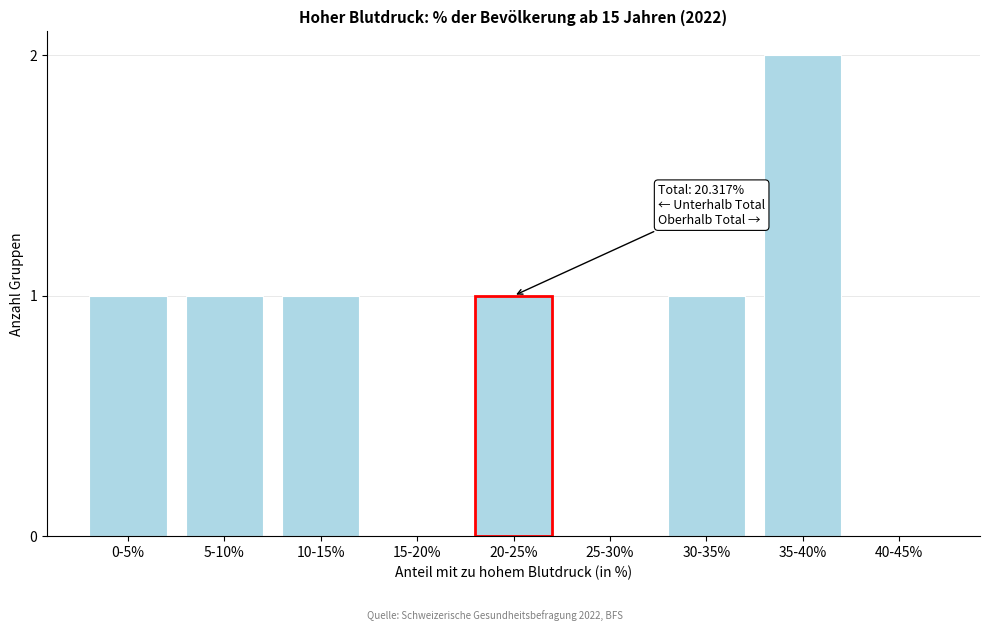

Reading right to left, extract all data points from this chart.

40-45%=0	35-40%=2	30-35%=1	25-30%=0	20-25%=1	15-20%=0	10-15%=1	5-10%=1	0-5%=1